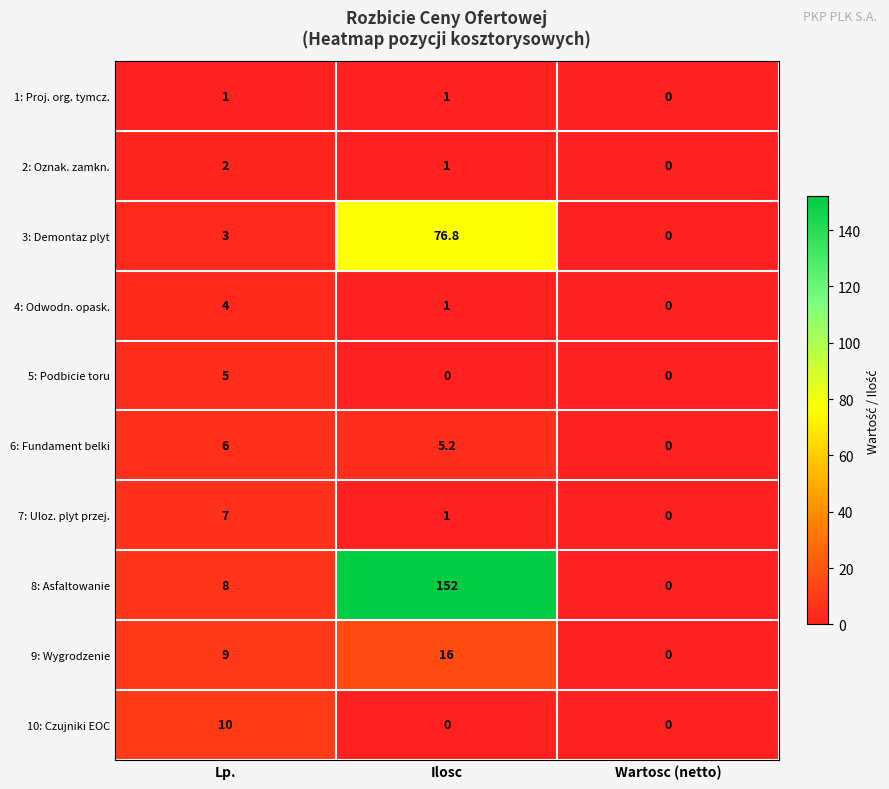

What is the sum of all 8: Asfaltowanie values?

160.0